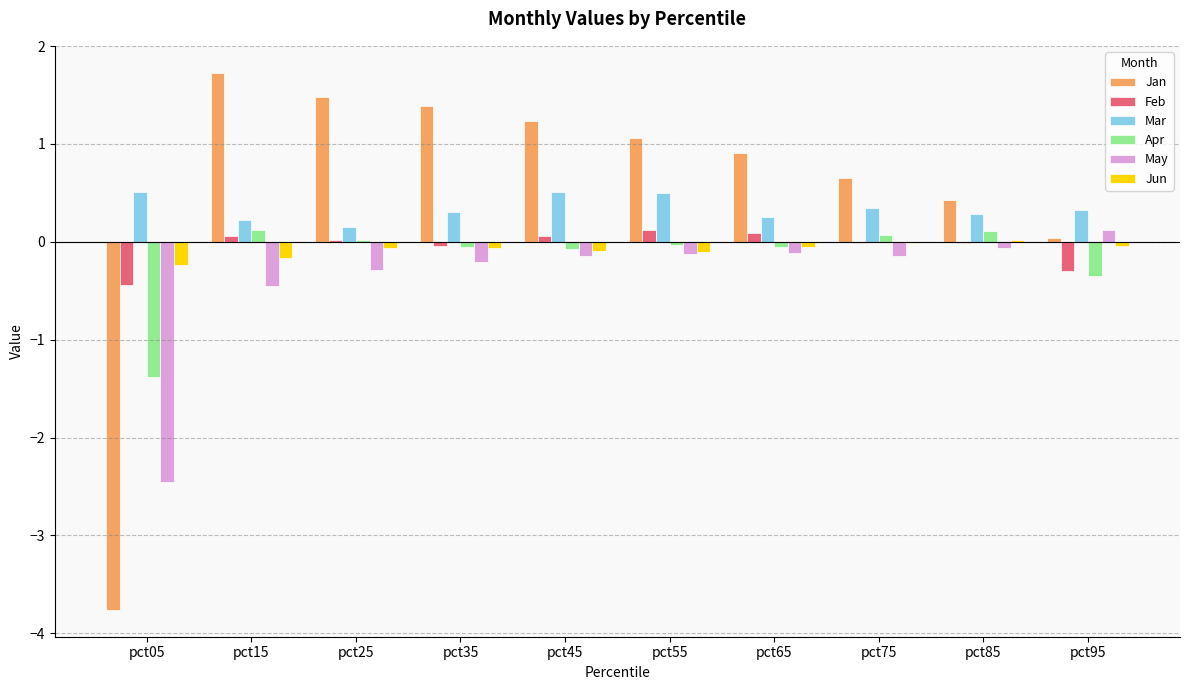

Is it true that May equals -0.1 at pct25?

False